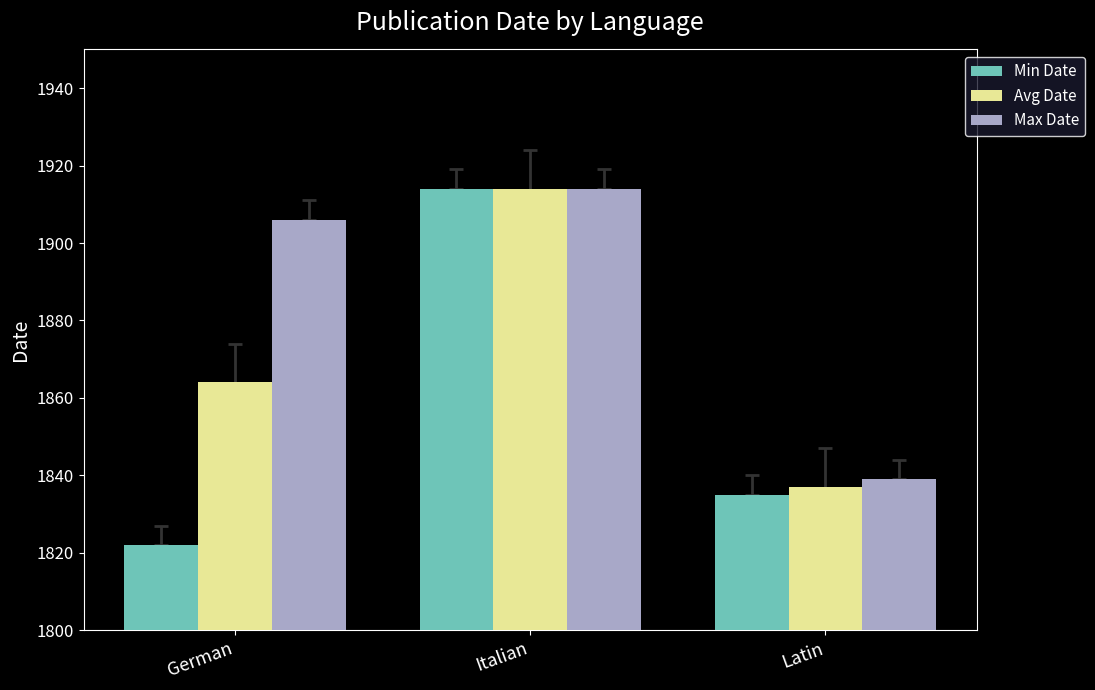

Which series has the largest range (max minus min)?

Min Date